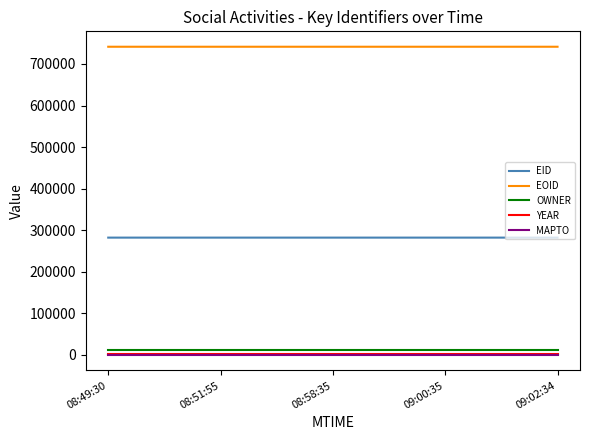

True or false: EID and MAPTO cross at least once.

False